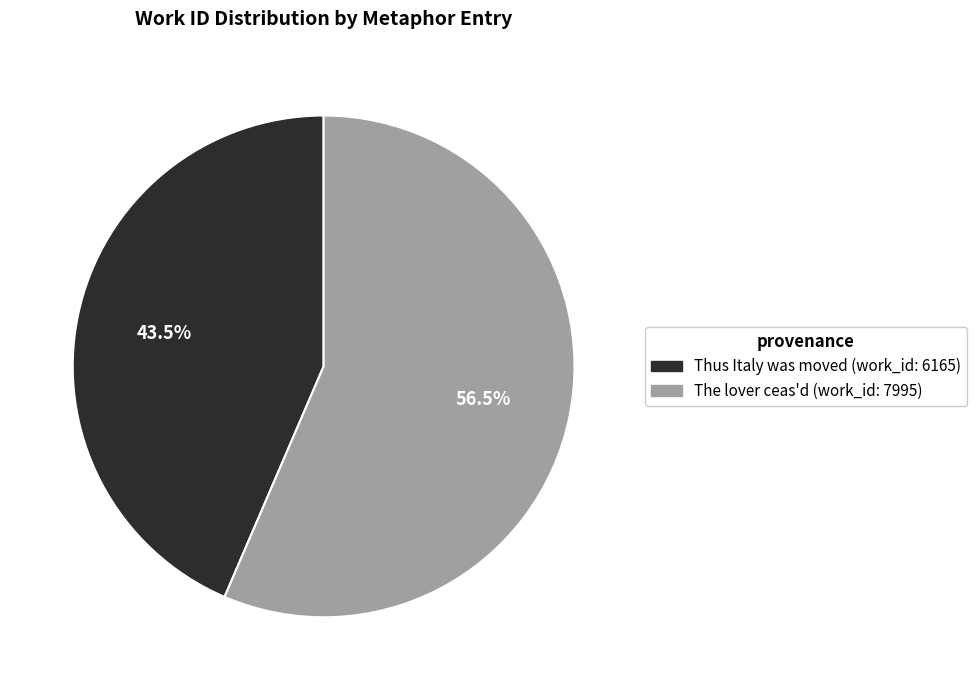

Rank the categories by value from lowest to highest.

Thus Italy was moved (work_id: 6165), The lover ceas'd (work_id: 7995)